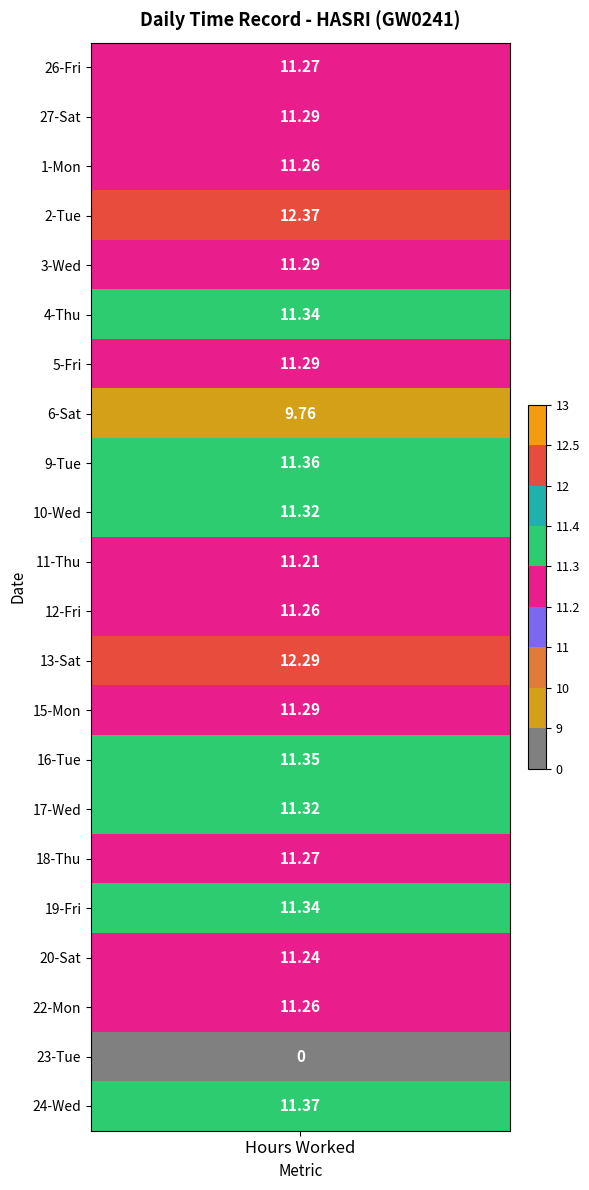

How many distinct data groups are displayed?

22